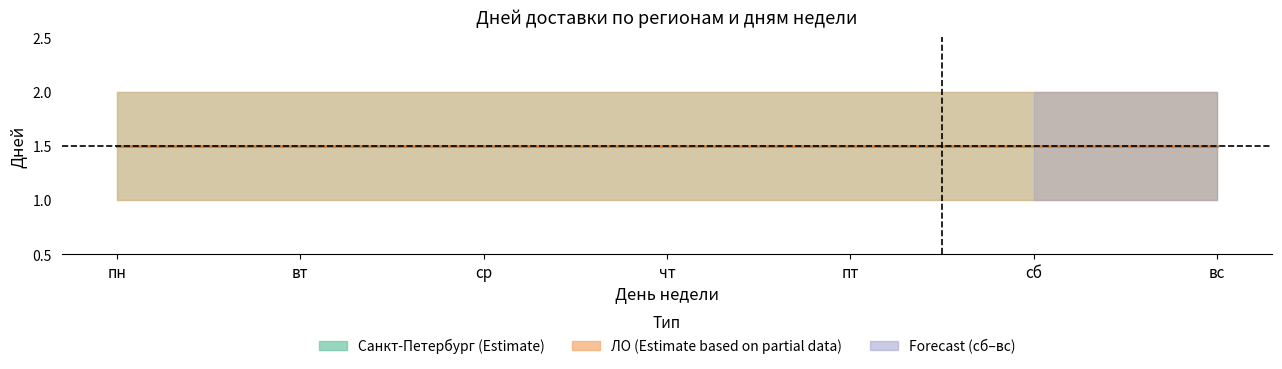

What is the label of the 5th point from the right?

ср